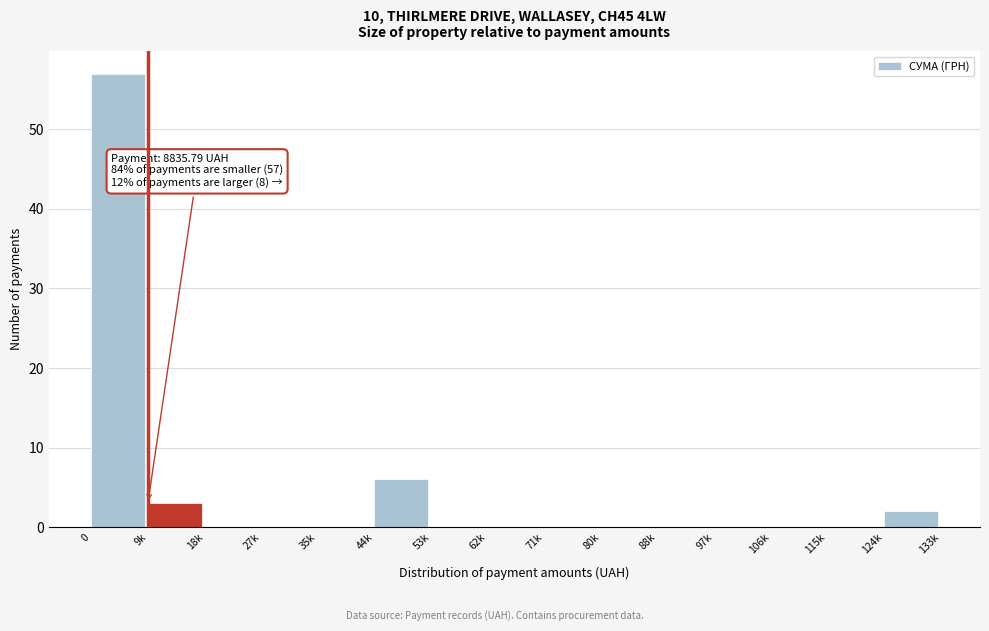

Reading left to right, list all the values displayed in this chart.

0=57	9k=3	18k=0	27k=0	35k=0	44k=6	53k=0	62k=0	71k=0	80k=0	88k=0	97k=0	106k=0	115k=0	124k=2